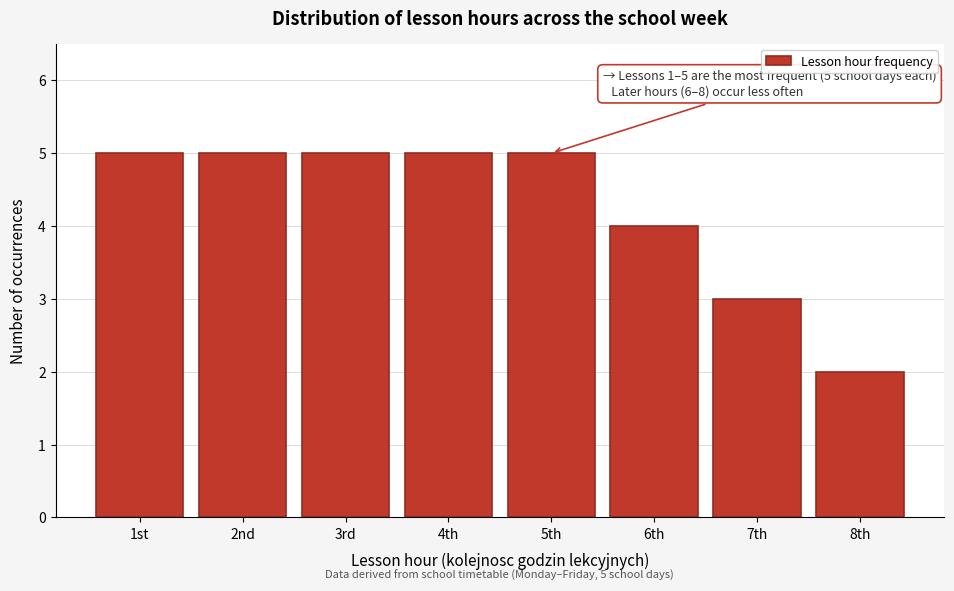

Reading right to left, transcribe all the data shown in this chart.

8th=2	7th=3	6th=4	5th=5	4th=5	3rd=5	2nd=5	1st=5